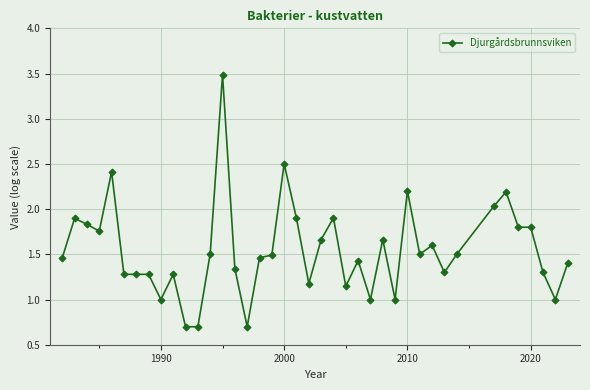

What is the sum of all values?

61.9